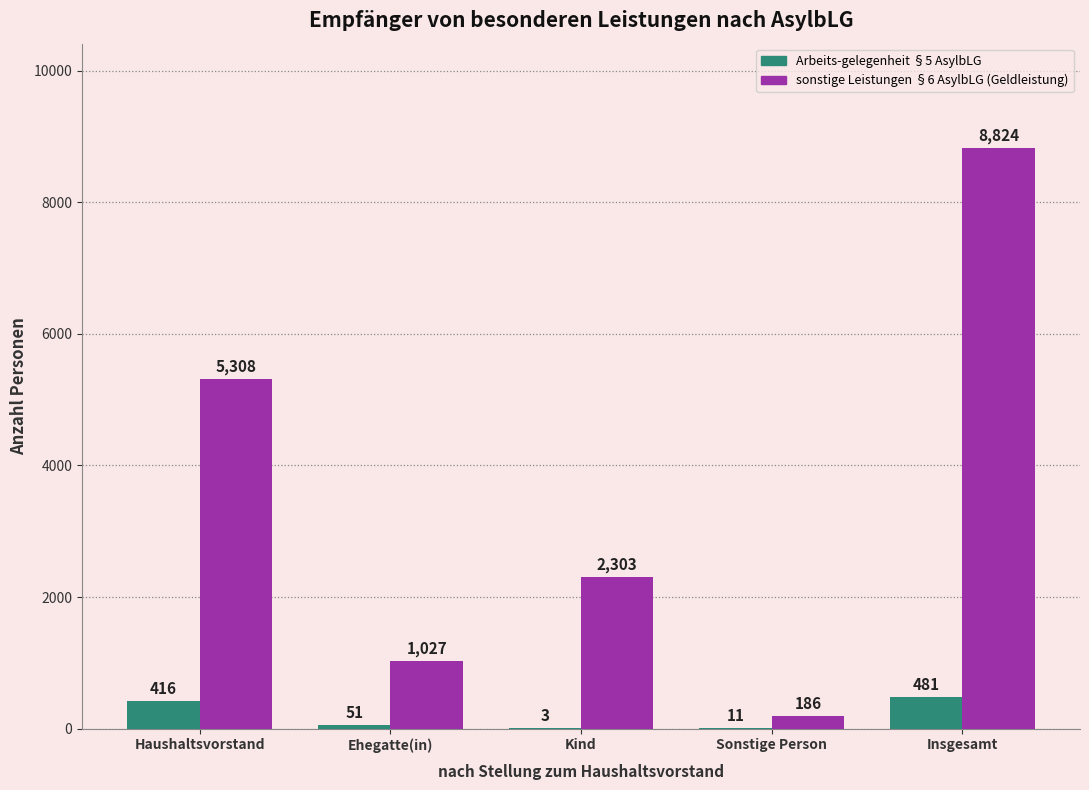

Reading left to right, list all the values displayed in this chart.

Arbeits-gelegenheit §5 AsylbLG: 416	51	3	11	481
sonstige Leistungen §6 AsylbLG (Geldleistung): 5308	1027	2303	186	8824